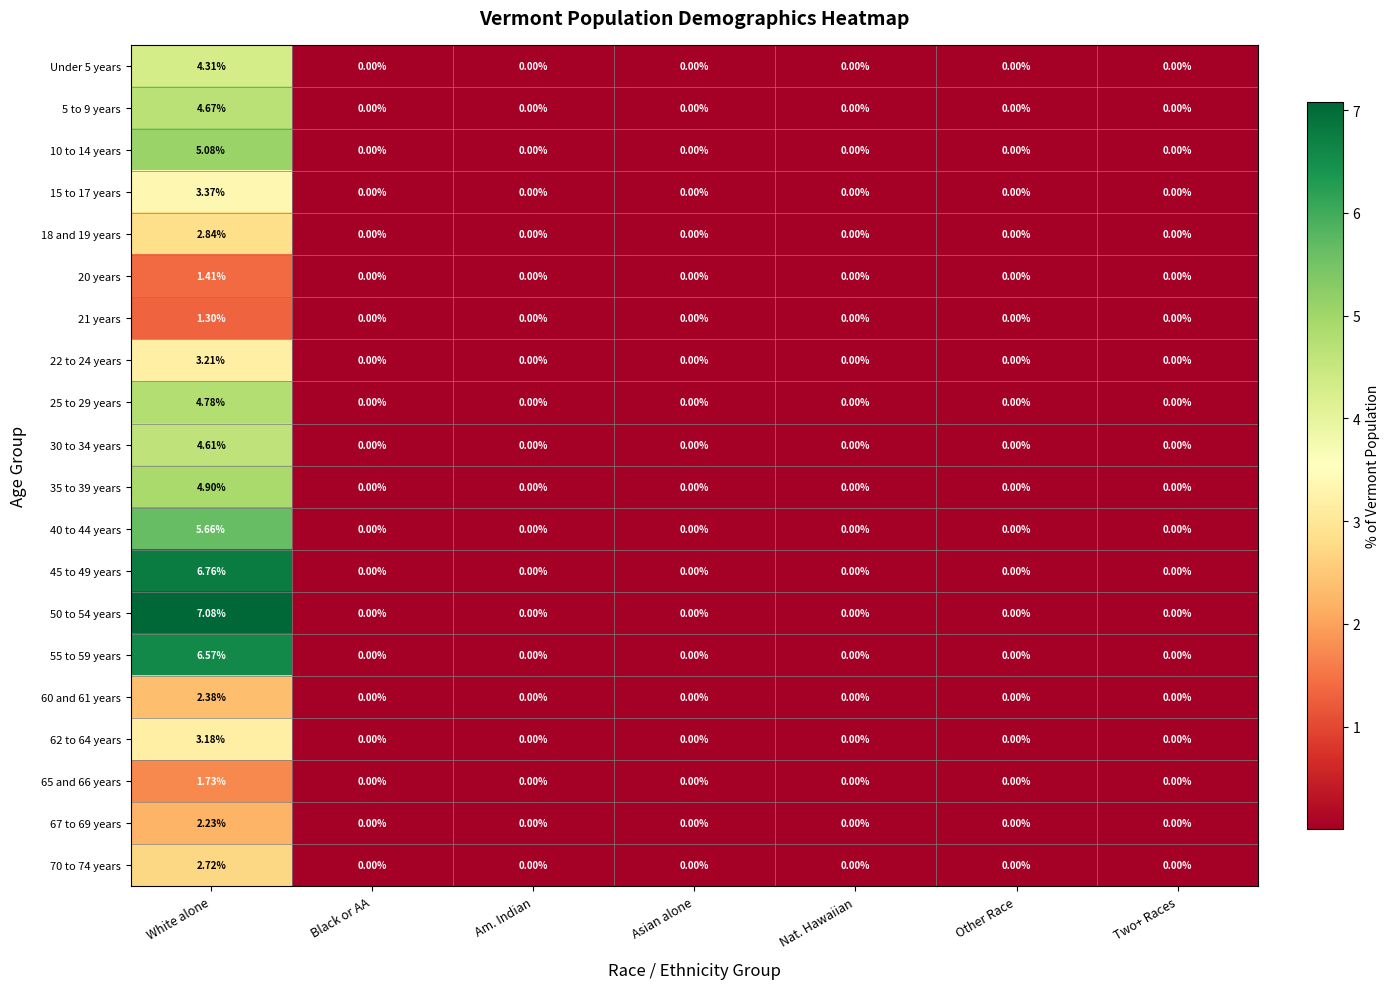

Is the value of 10 to 14 years at White alone greater than the value of 18 and 19 years at Other Race?

Yes